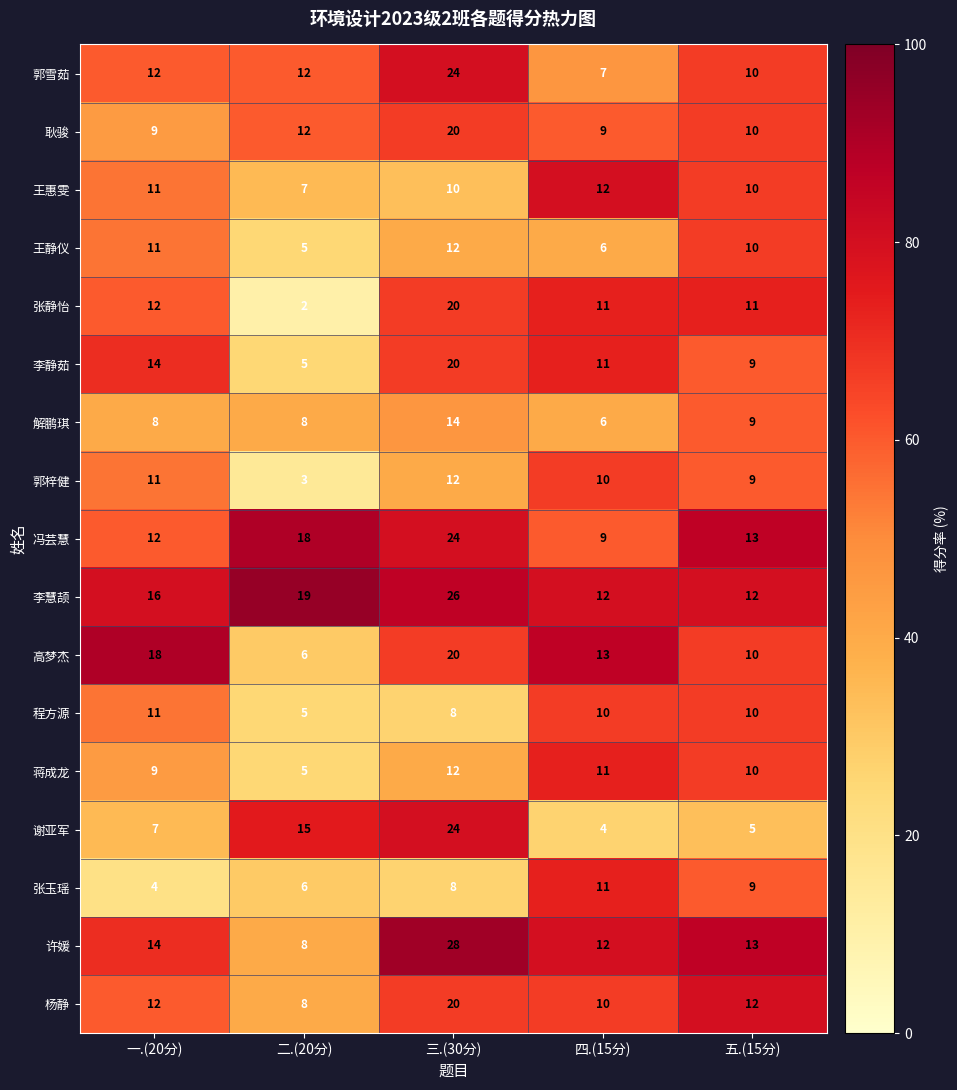

The 郭雪茹 series shows 11 at 三.(30分). True or false?

False